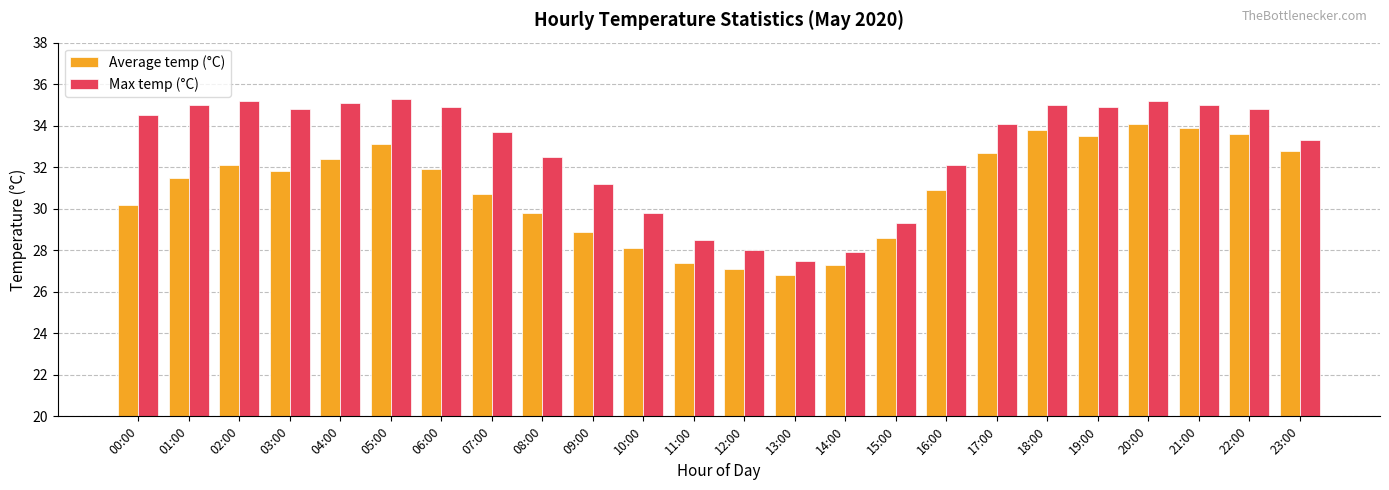

What are all the series names shown in the legend?

Average temp (°C), Max temp (°C)